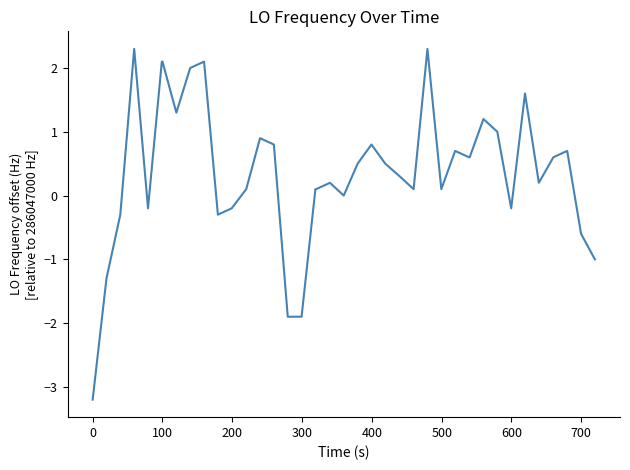

What is the greatest value displayed?

2.3